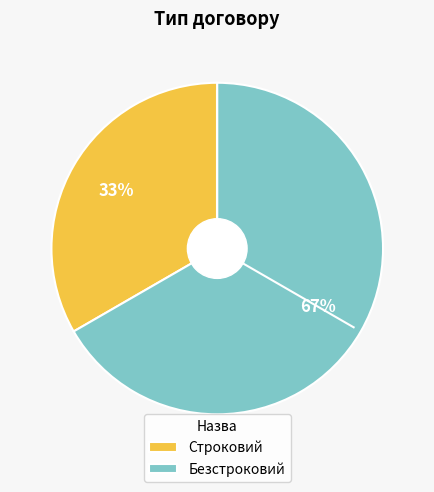

Is there any slice that represents more than half of the pie?

Yes